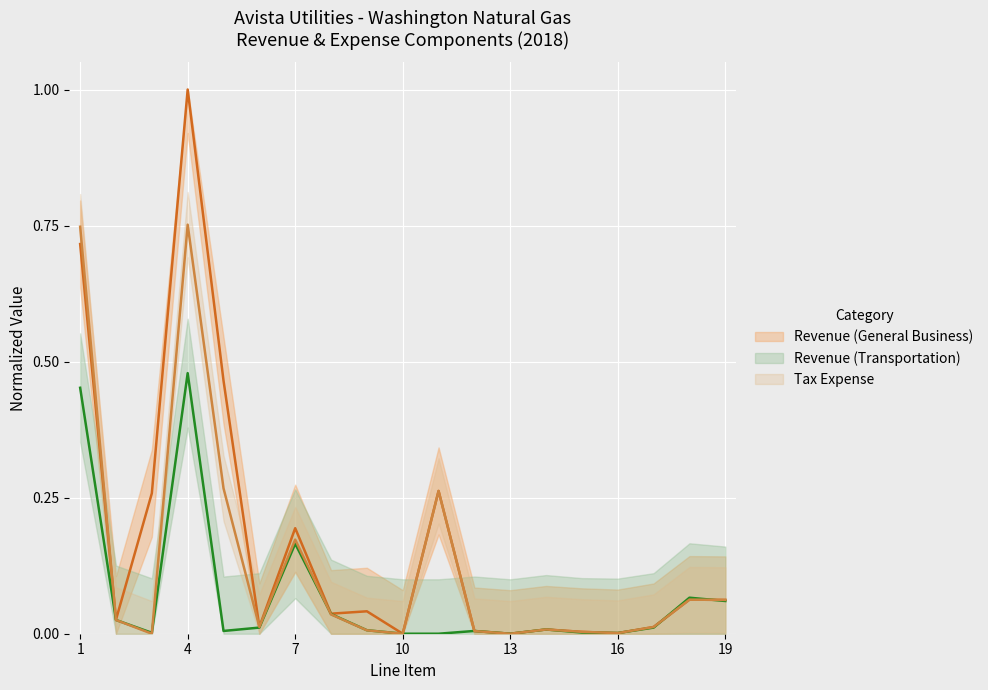

Which series has the largest total across all categories?

Revenue (General Business)